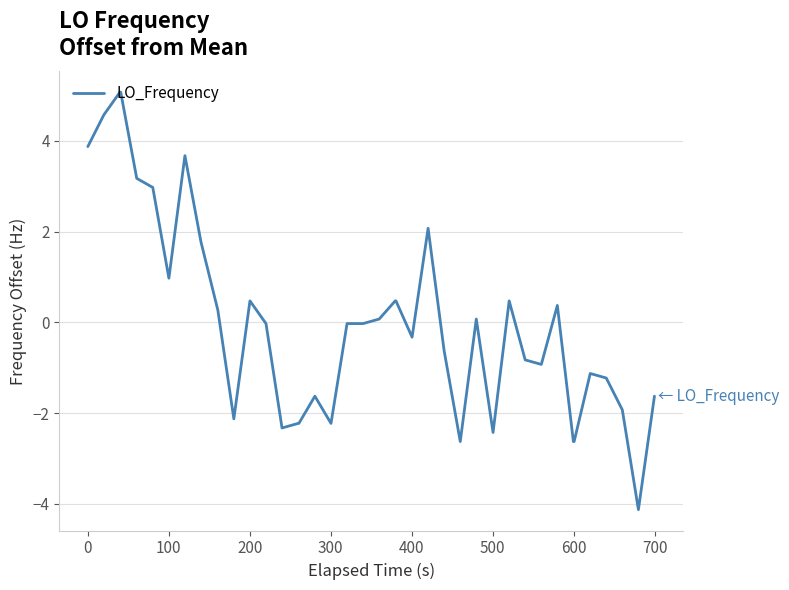

What is the maximum value shown in the chart?

5.1